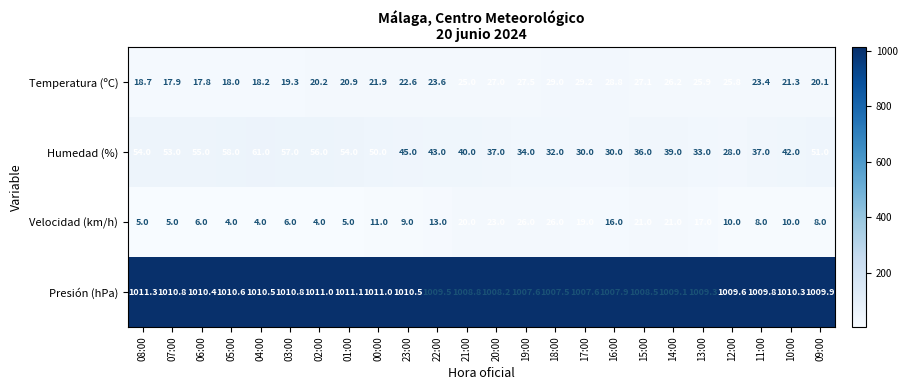

Rank the series by their maximum value, from highest to lowest.

Presión (hPa), Humedad (%), Temperatura (ºC), Velocidad (km/h)